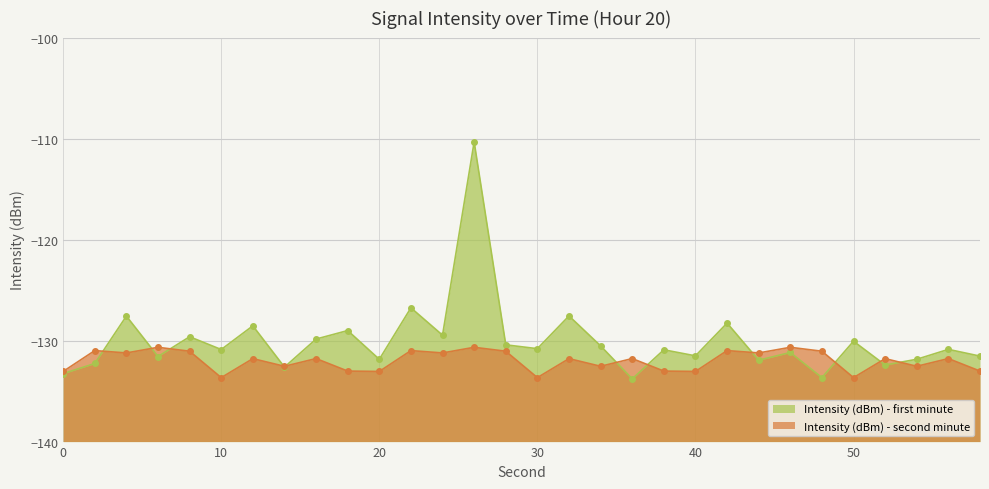

Rank the series at 4 from highest to lowest value.

Intensity (dBm) - first minute, Intensity (dBm) - second minute